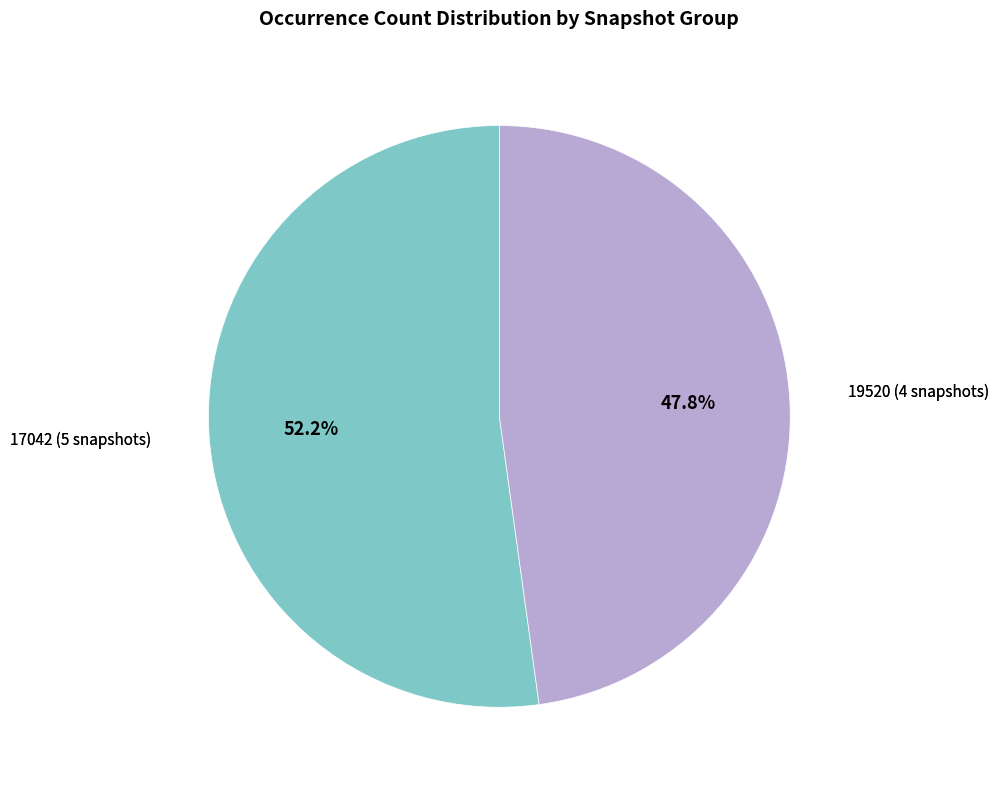

Is there any slice that represents more than half of the pie?

Yes